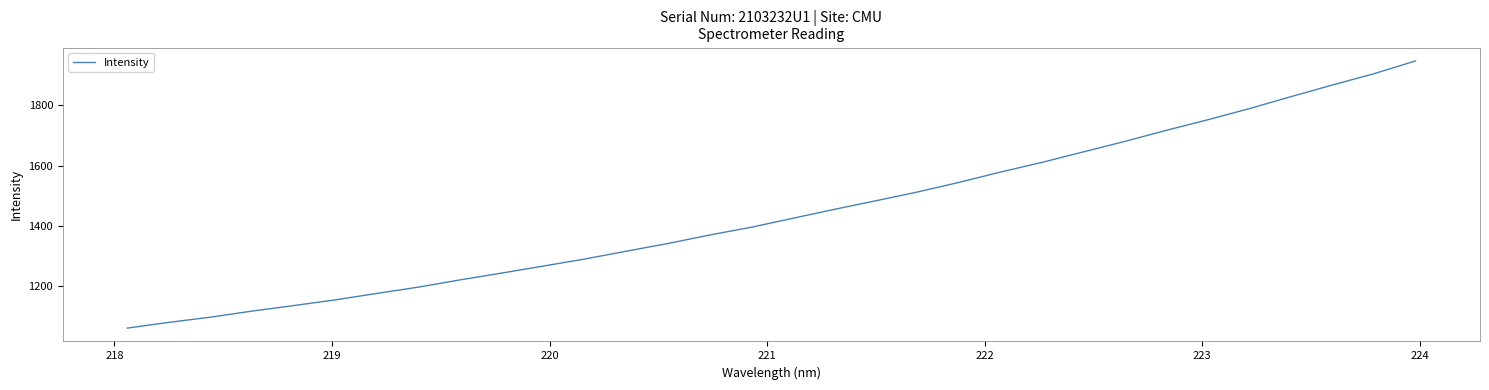

What is the maximum value shown in the chart?

1947.0